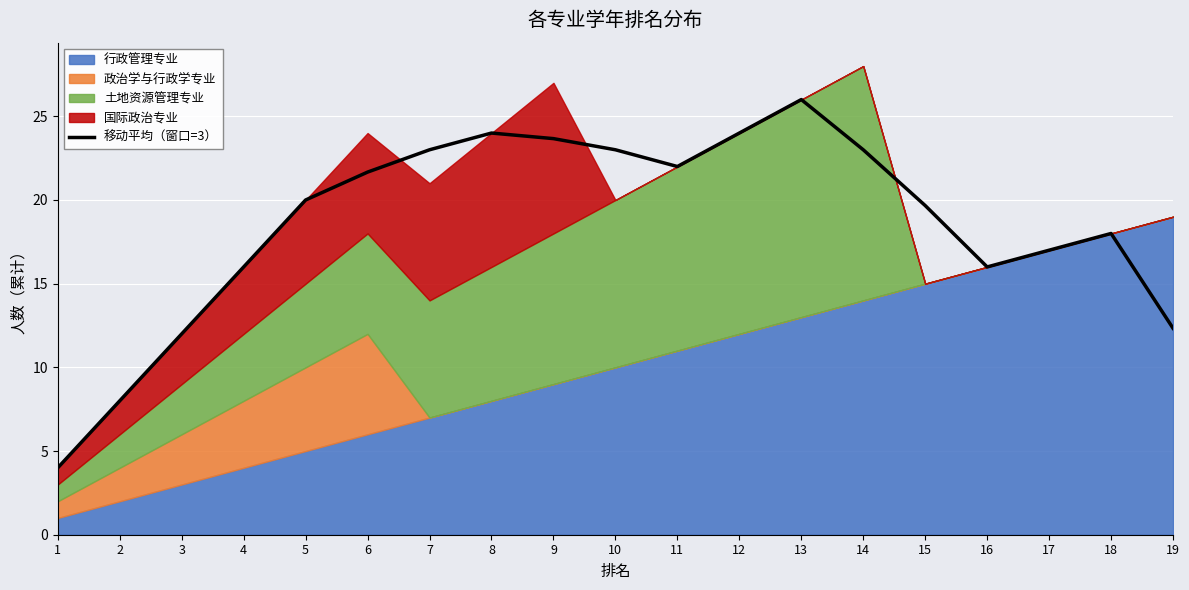

What is the sum of all values?

353.3